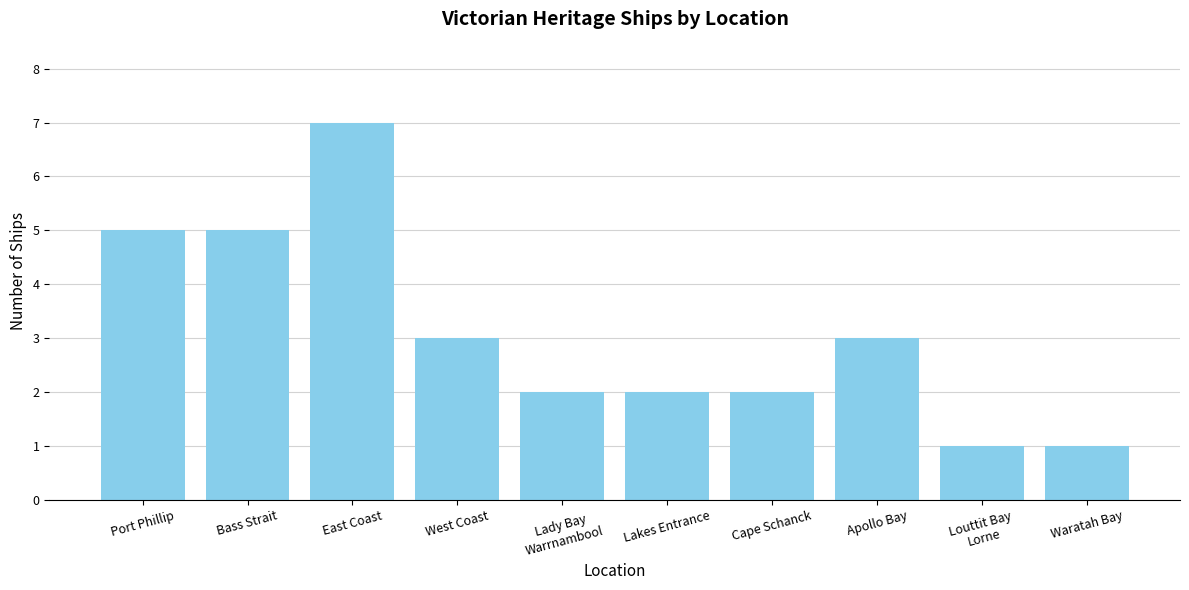

Approximately how many times larger is the value at Apollo Bay compared to Bass Strait?

0.6